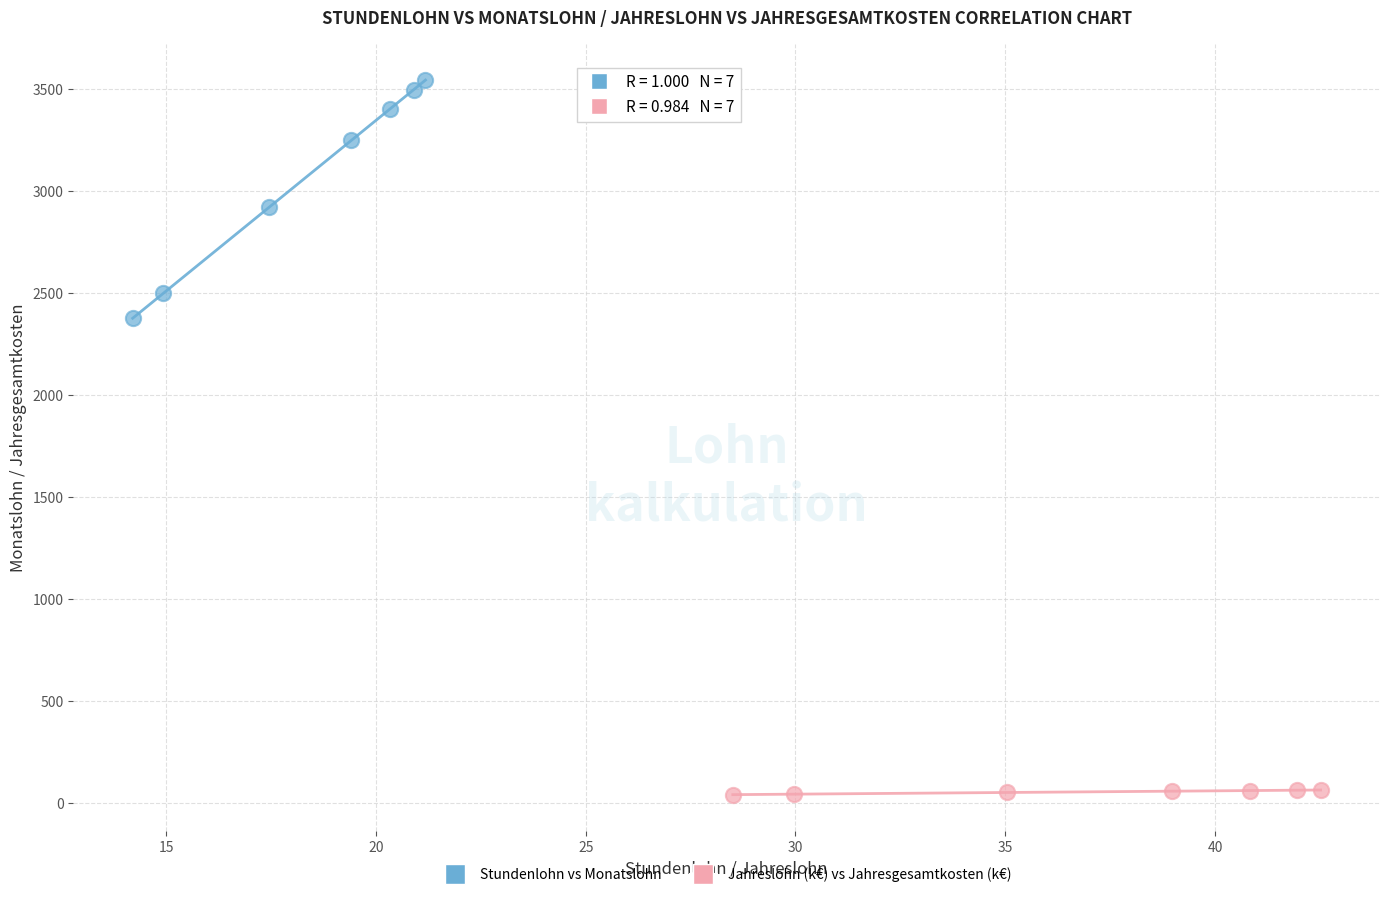

Which series contains the lowest Y value?

Jahreslohn (k€) vs Jahresgesamtkosten (k€)